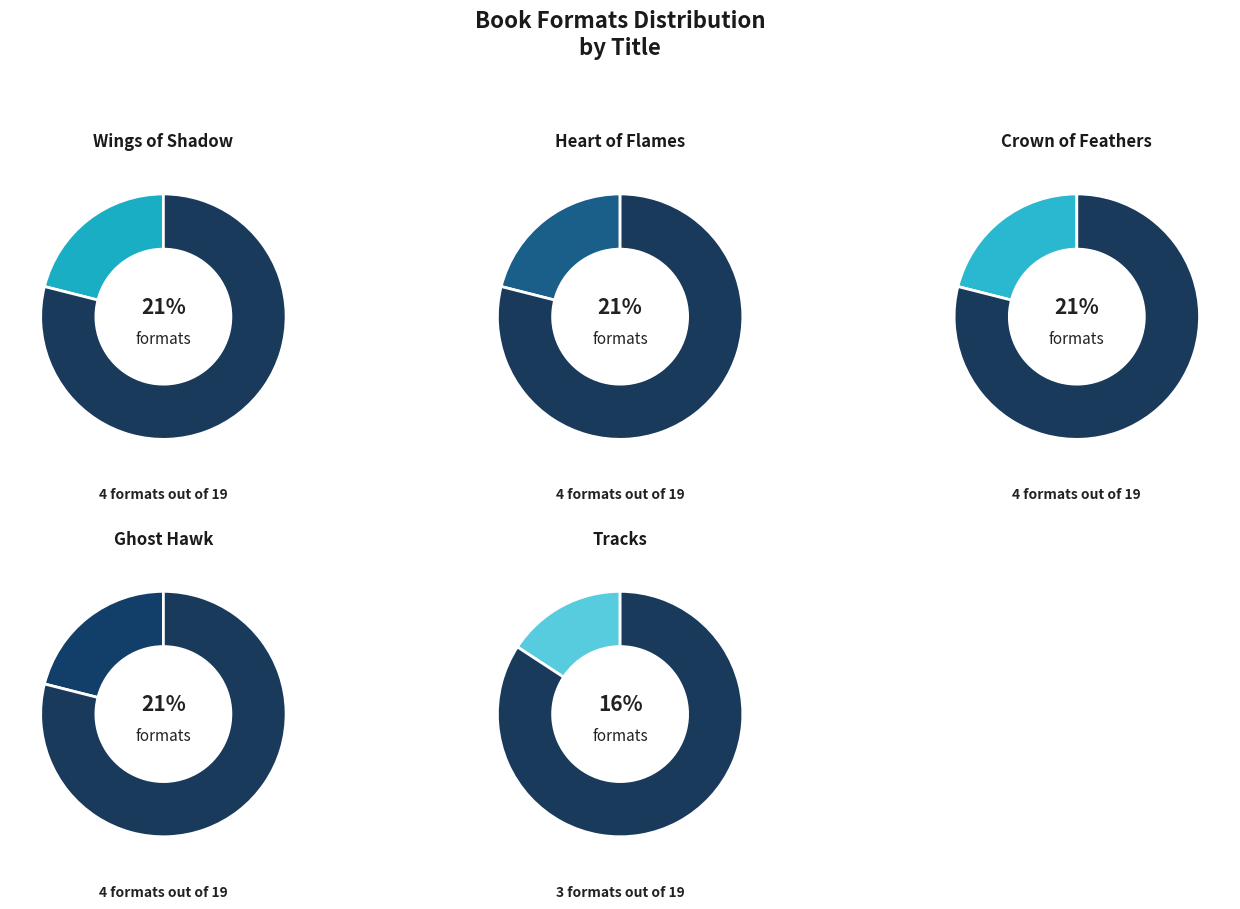

Does Heart of Flames represent more than half of the total?

No